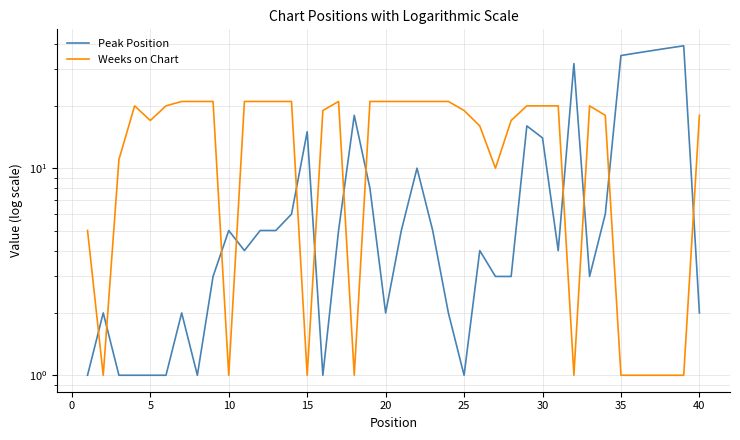

True or false: Peak Position has a value of 11 at 18.

False